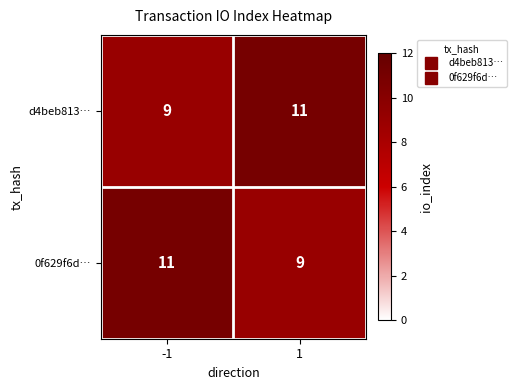

At 1, list the series in order from largest to smallest.

d4beb813…, 0f629f6d…